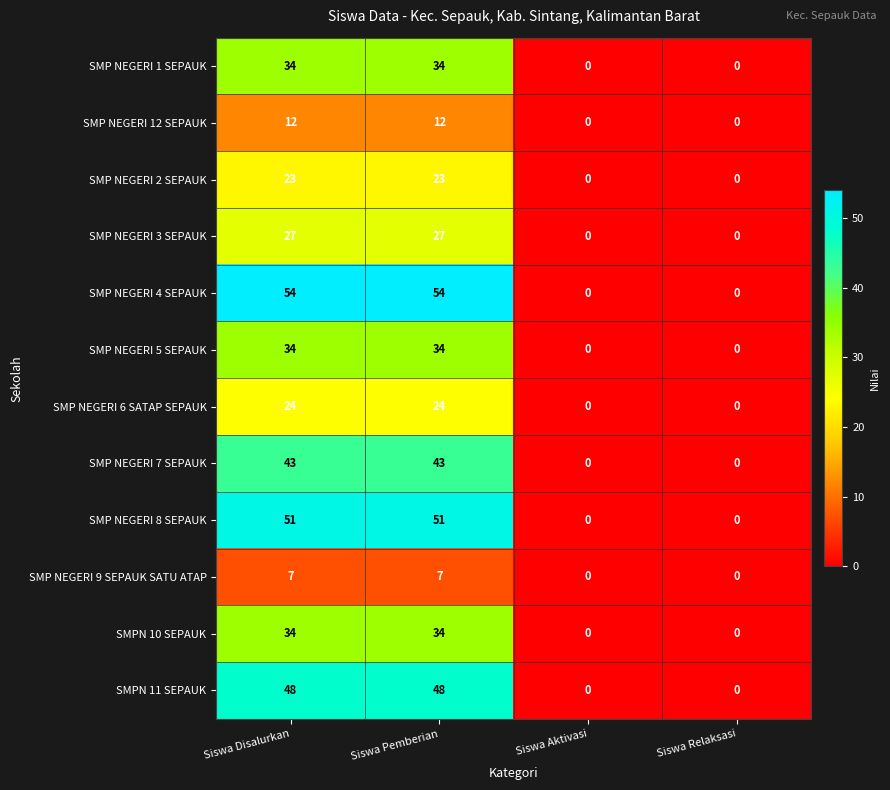

What is the maximum value shown in the chart?

54